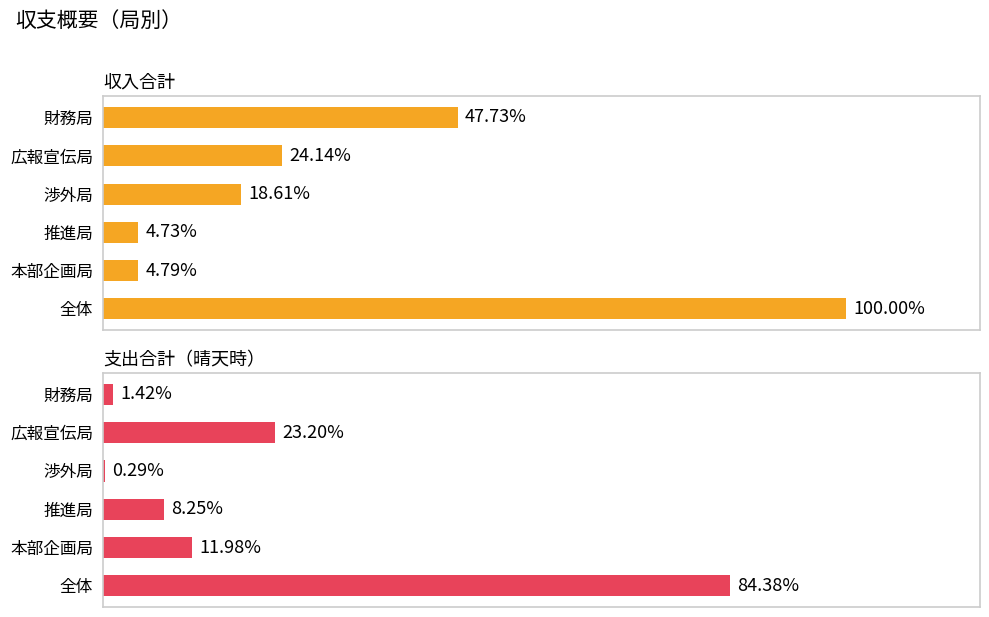

Count the number of data series in this chart.

2